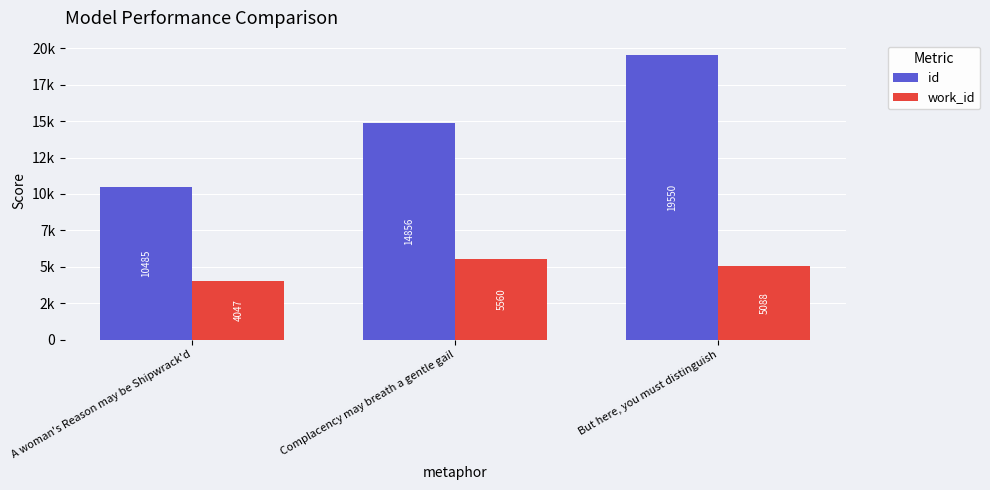

What are all the series names shown in the legend?

id, work_id